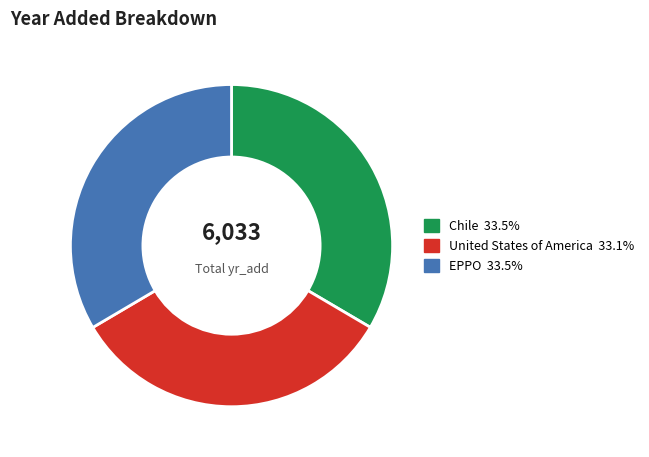

Approximately how many times larger is the value at Chile compared to United States of America?

1.0